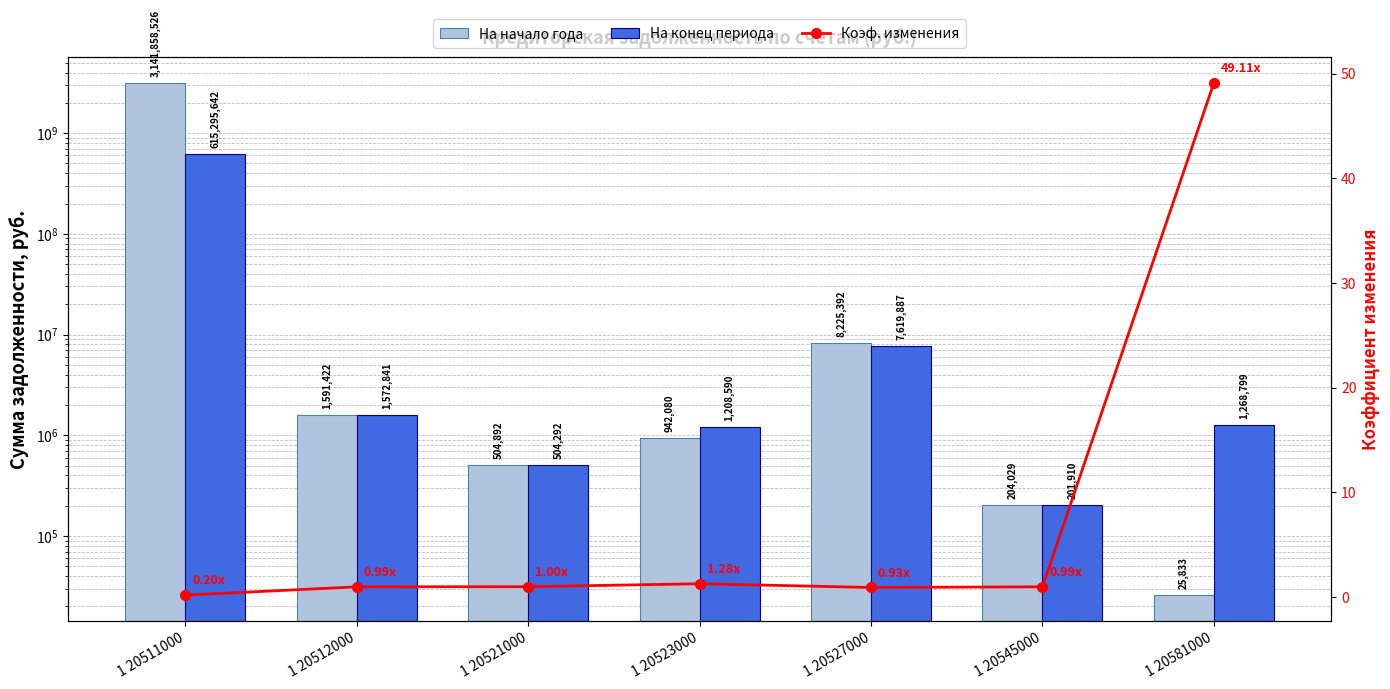

The Коэф. изменения series shows 0.9 at 1 20527000. True or false?

True